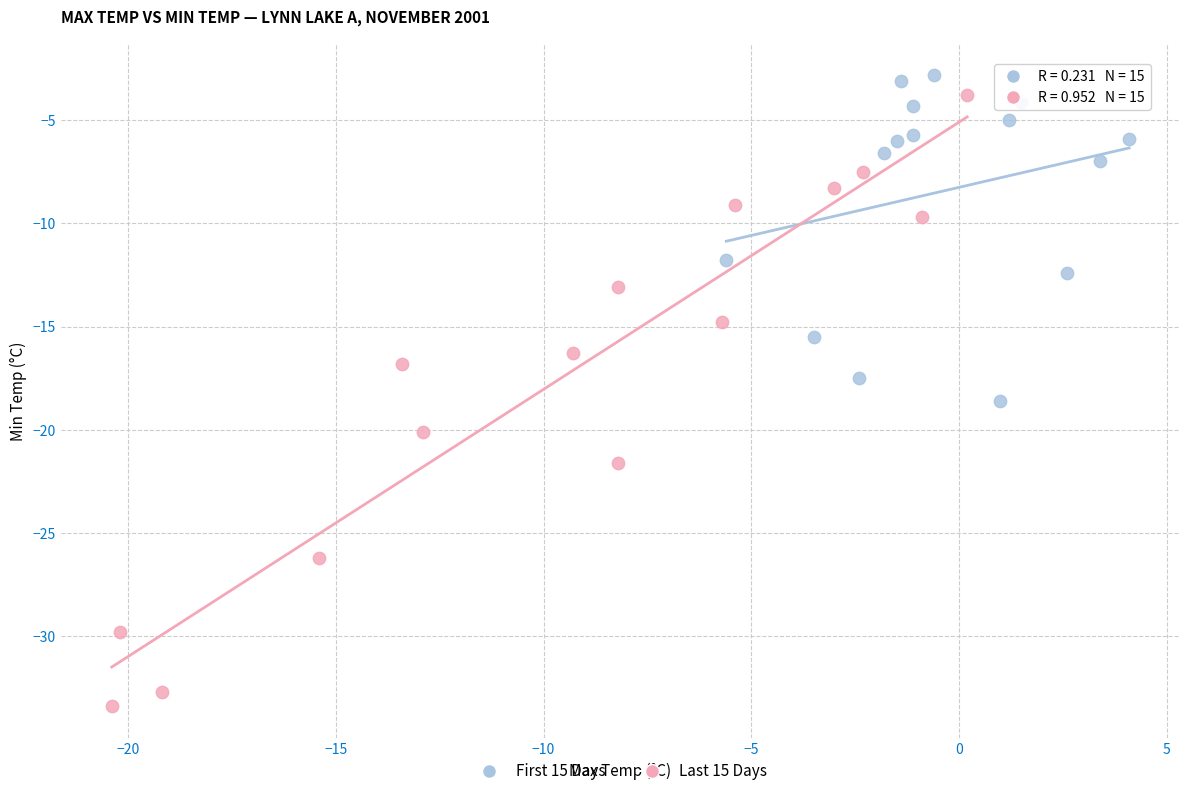

What are all the series names shown in the legend?

First 15 Days, Last 15 Days